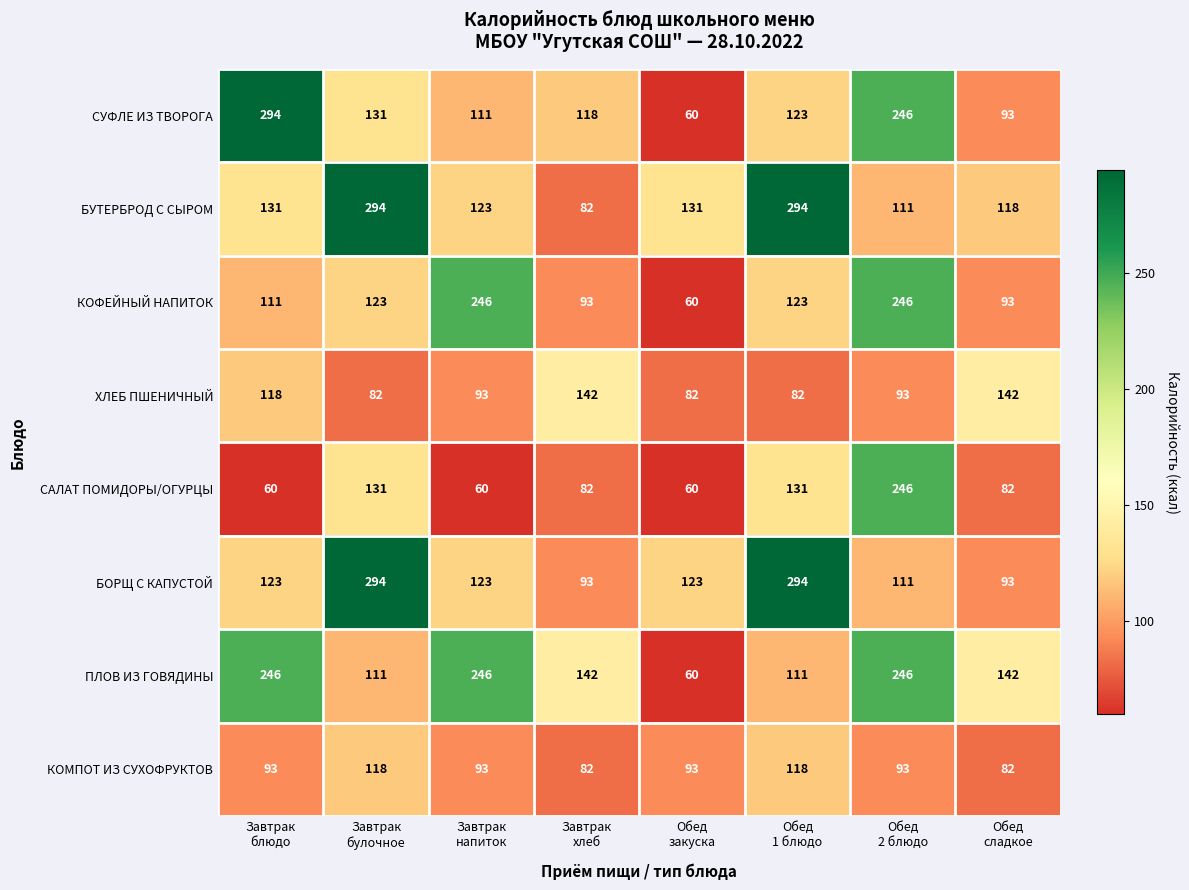

What is the minimum value shown in the chart?

60